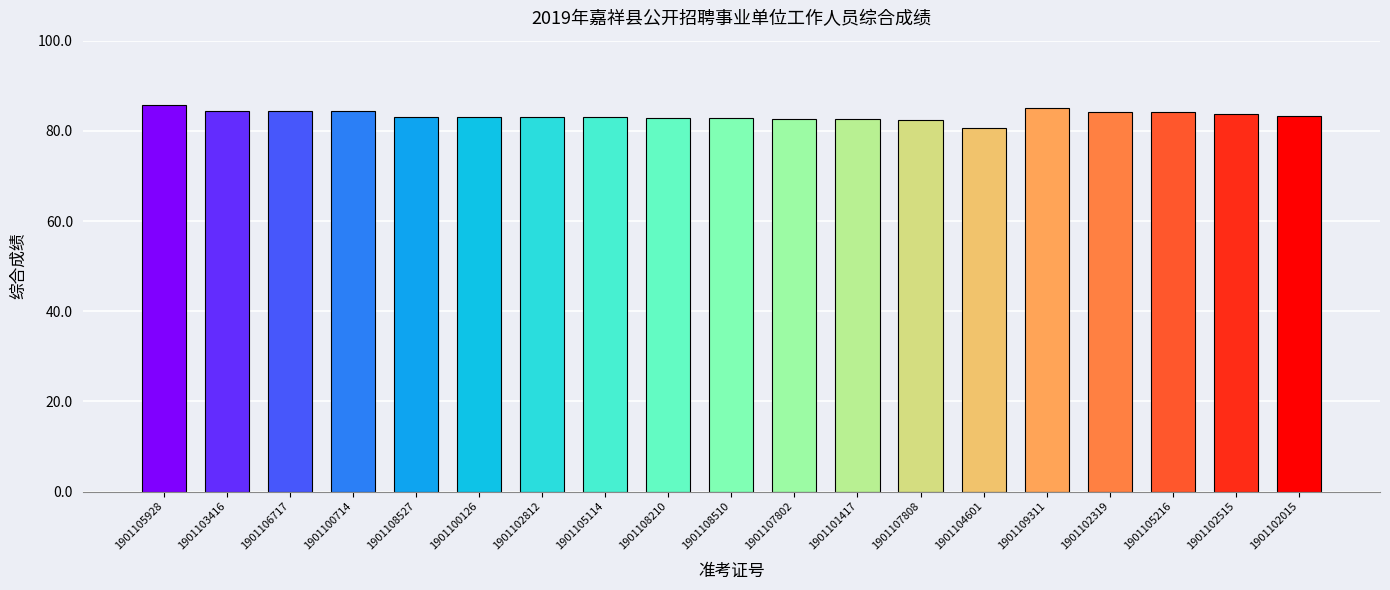

Count the number of categories in the chart.

19